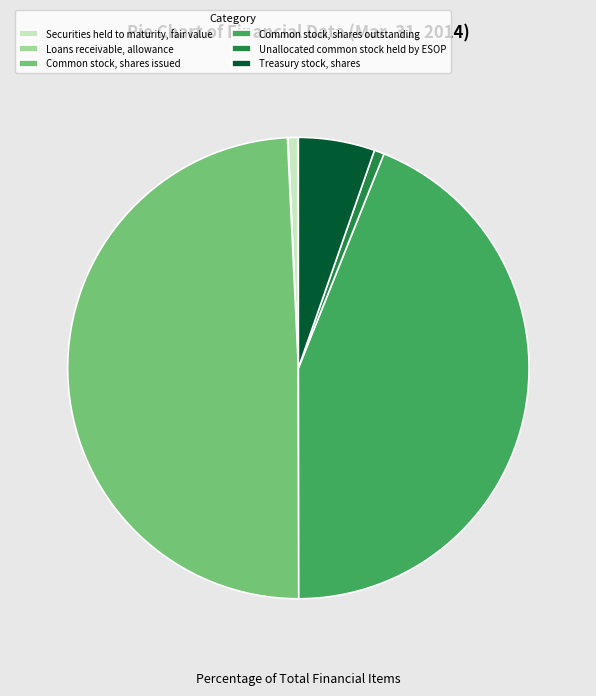

Is there any slice that represents more than half of the pie?

No